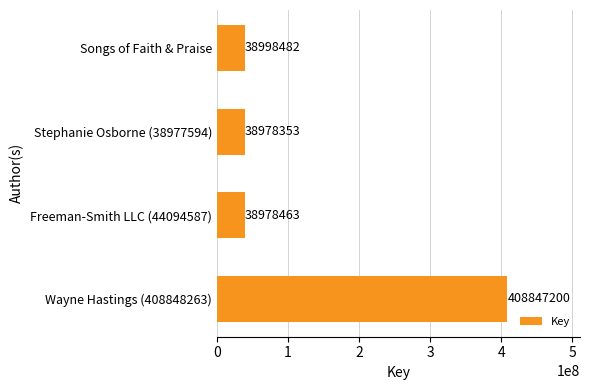

What is the difference between the maximum and minimum values?

369868847